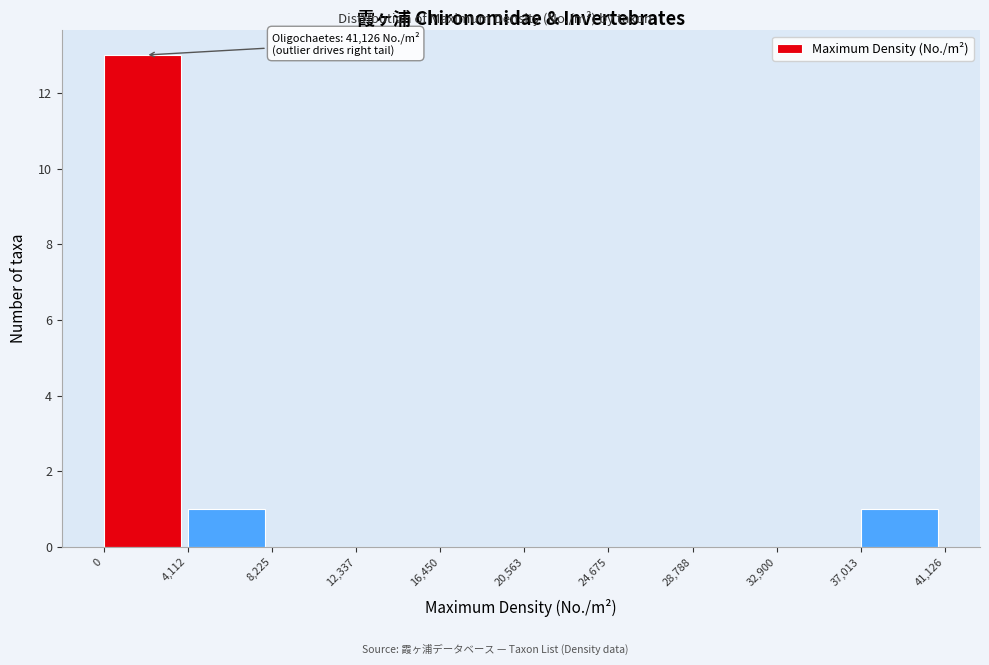

Which range on the x-axis has the tallest bar?

0 to 4,112